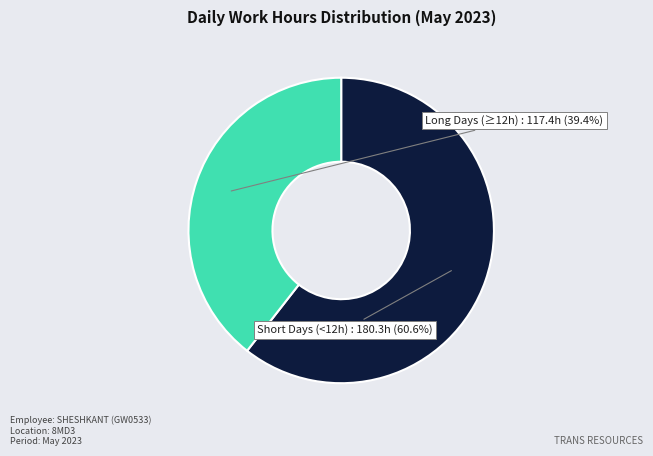

Is there any slice that represents more than half of the pie?

Yes